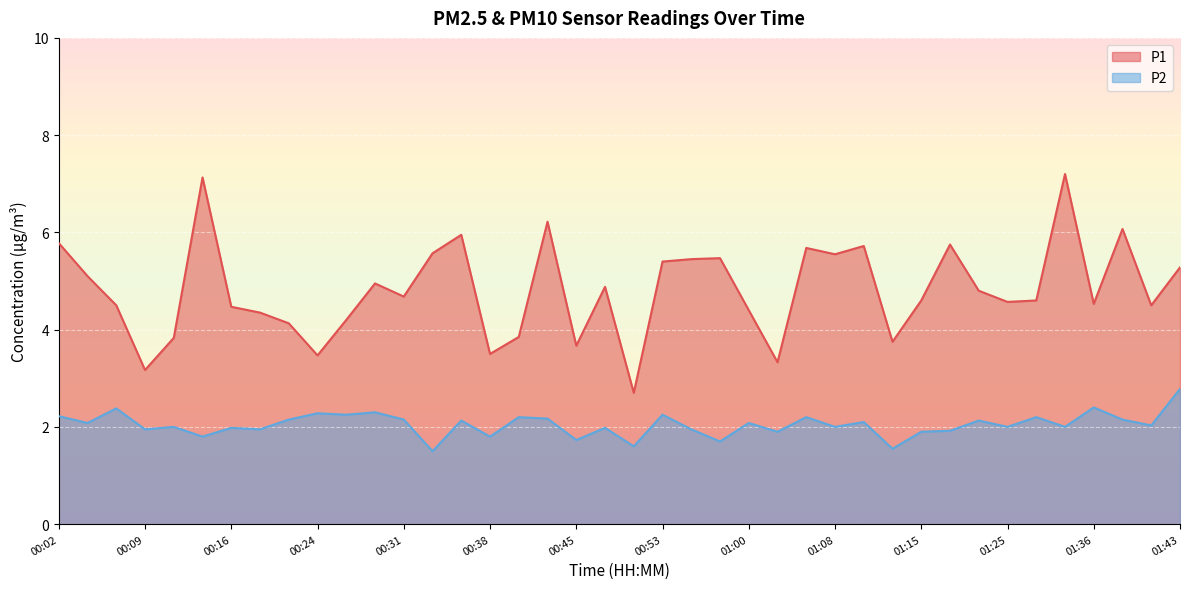

At which category is the sum across all series the highest?

01:34